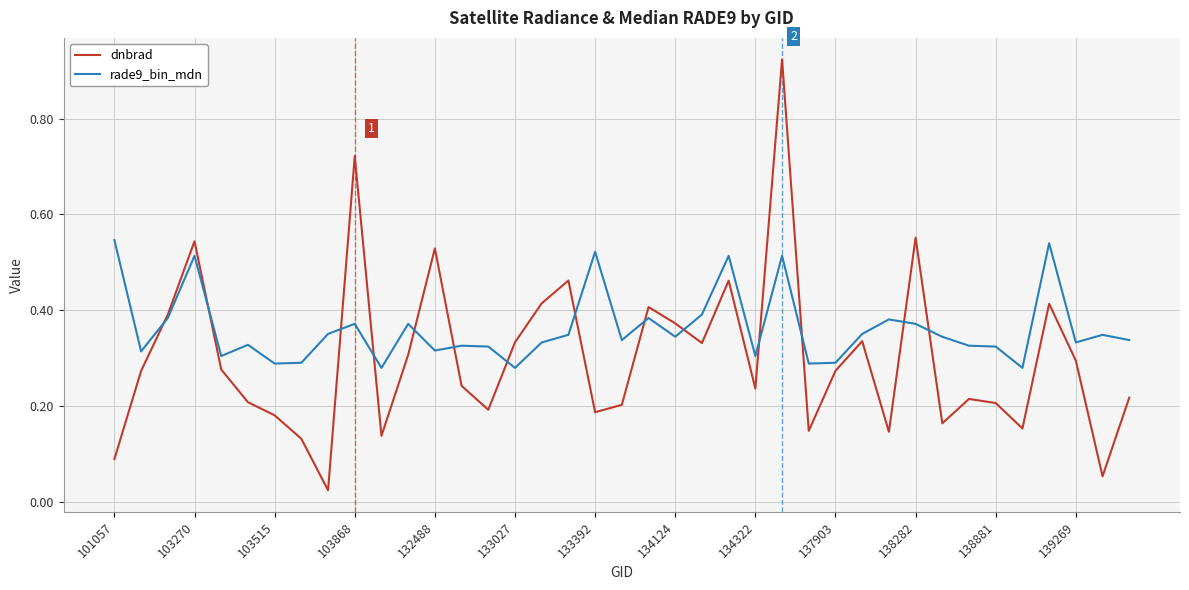

Which series has the widest spread of values?

dnbrad